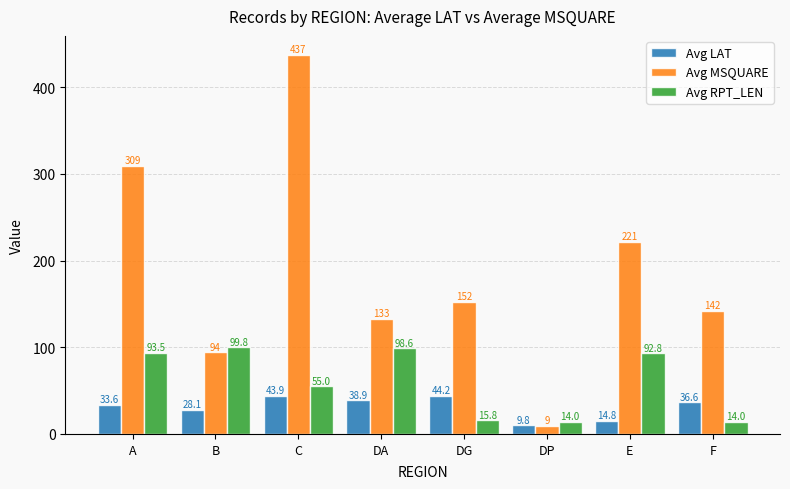

At F, list the series in order from largest to smallest.

Avg MSQUARE, Avg LAT, Avg RPT_LEN